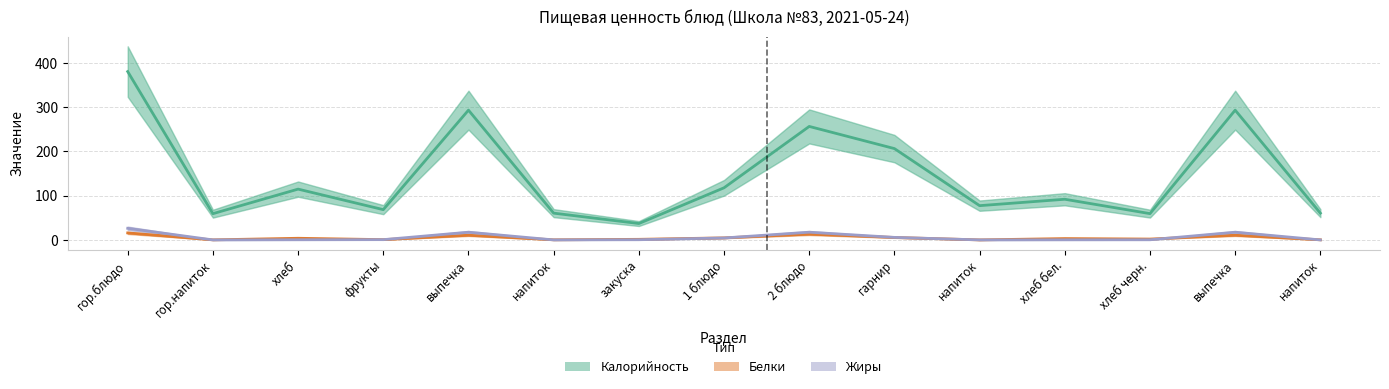

True or false: Жиры has a value of 0.2 at закуска.

False